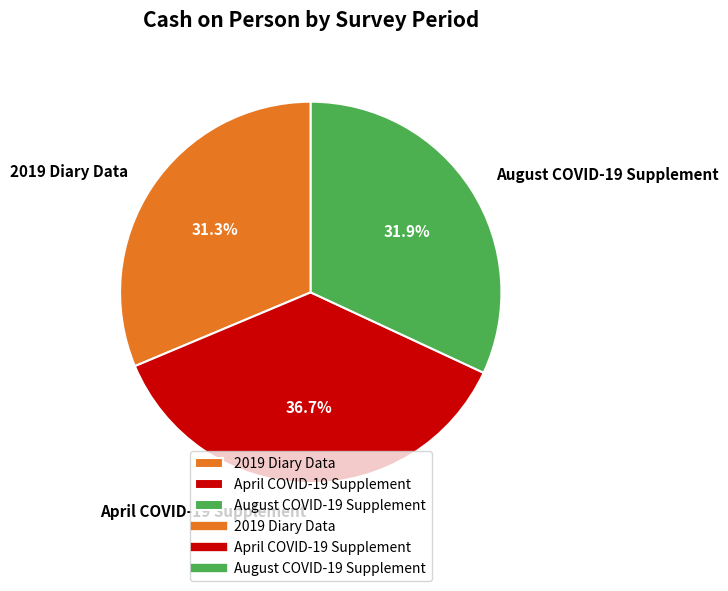

Is it true that April COVID-19 Supplement is 50% of the pie?

False